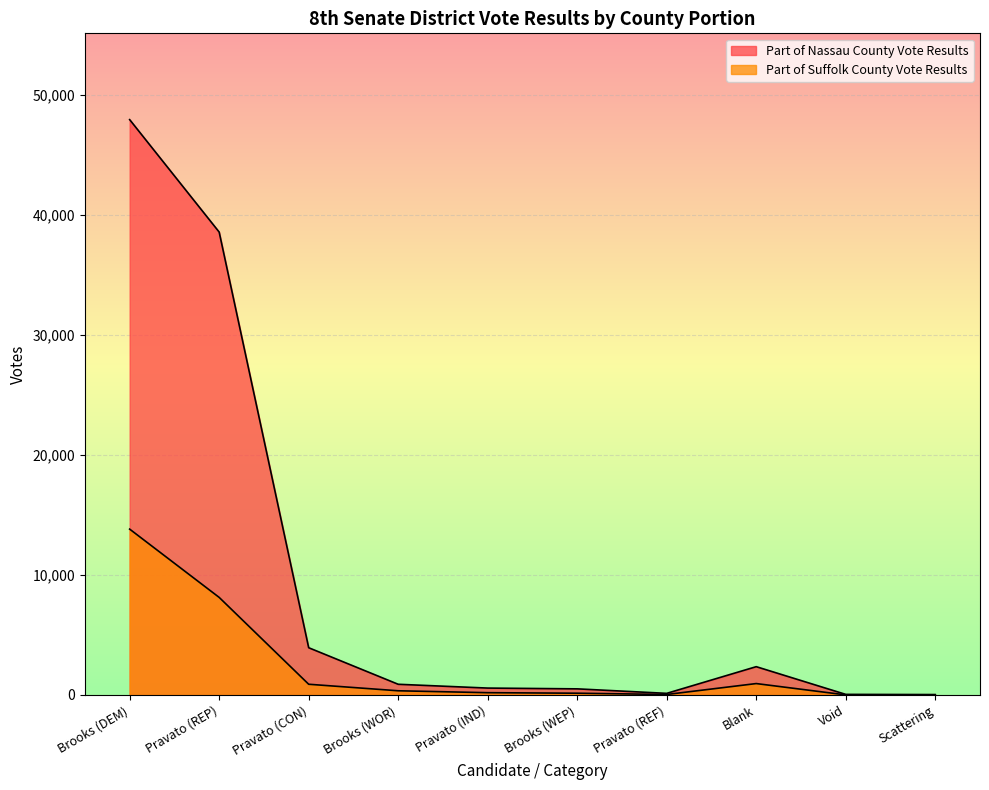

True or false: Part of Suffolk County Vote Results and Part of Nassau County Vote Results intersect in this chart.

False